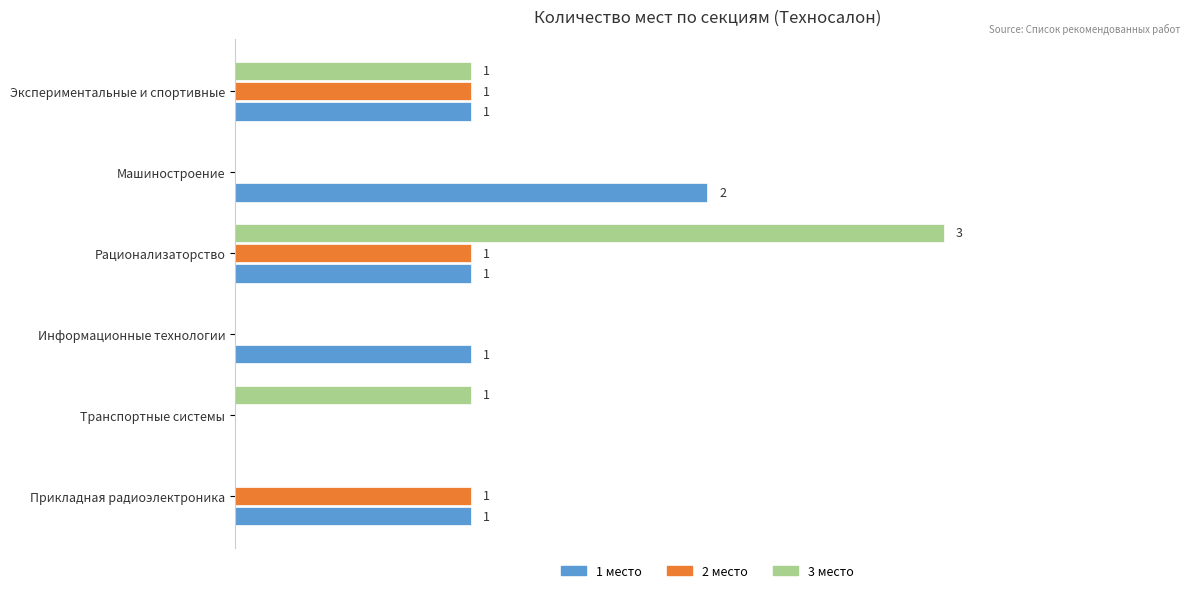

Between Прикладная радиоэлектроника and Информационные технологии, which series saw the biggest shift?

2 место